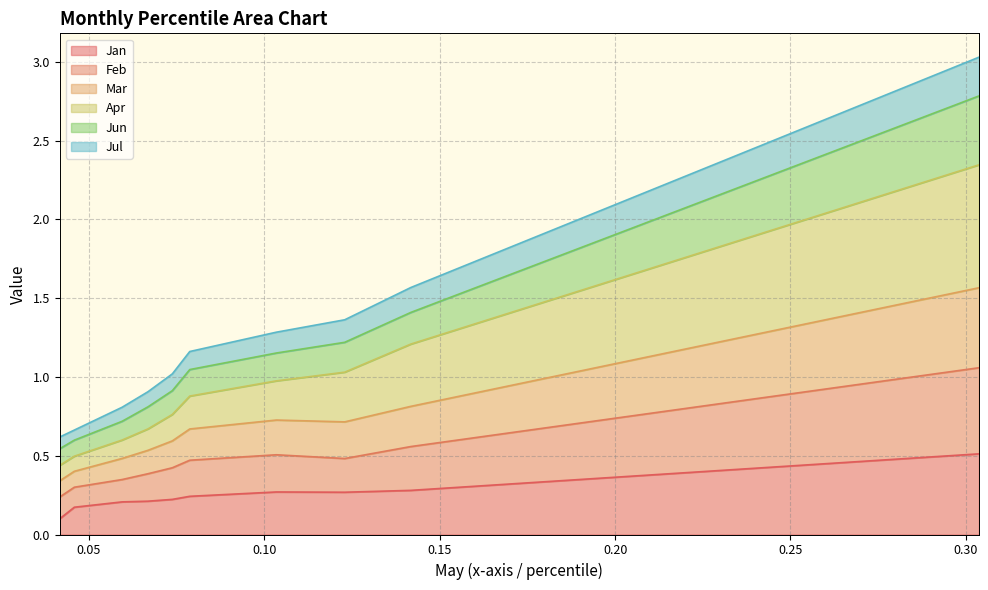

At how many categories does at least one series exceed 1?

6